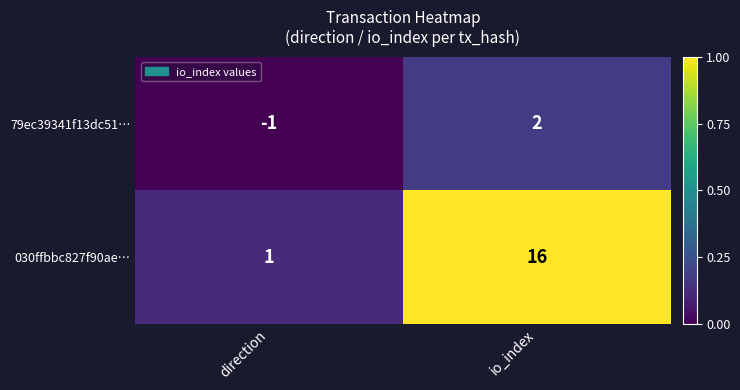

Count the number of categories in the chart.

2